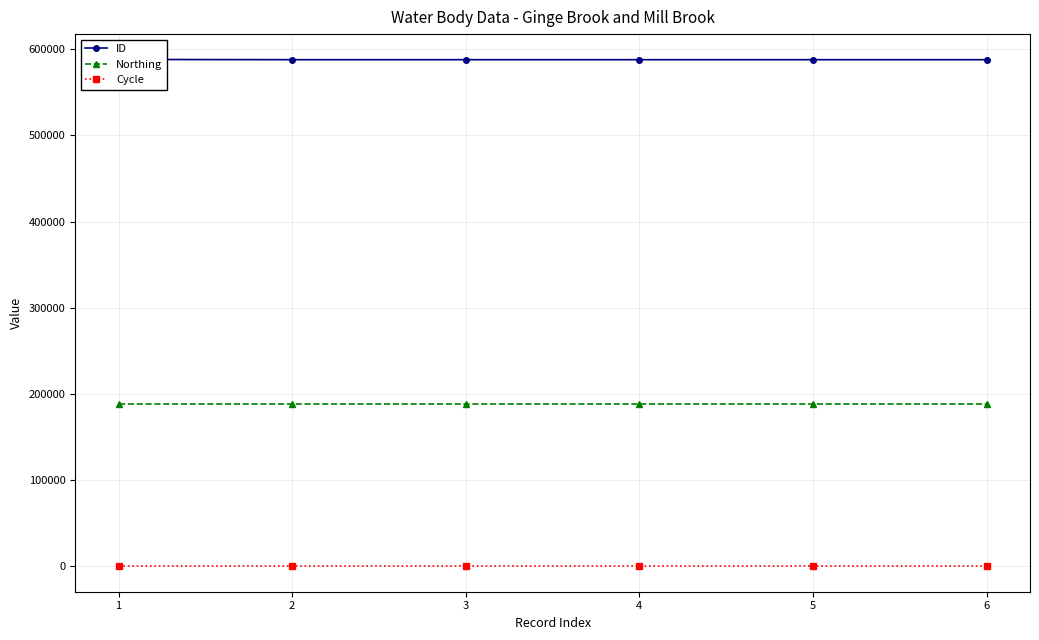

List the series in order of their peak value, highest first.

ID, Northing, Cycle